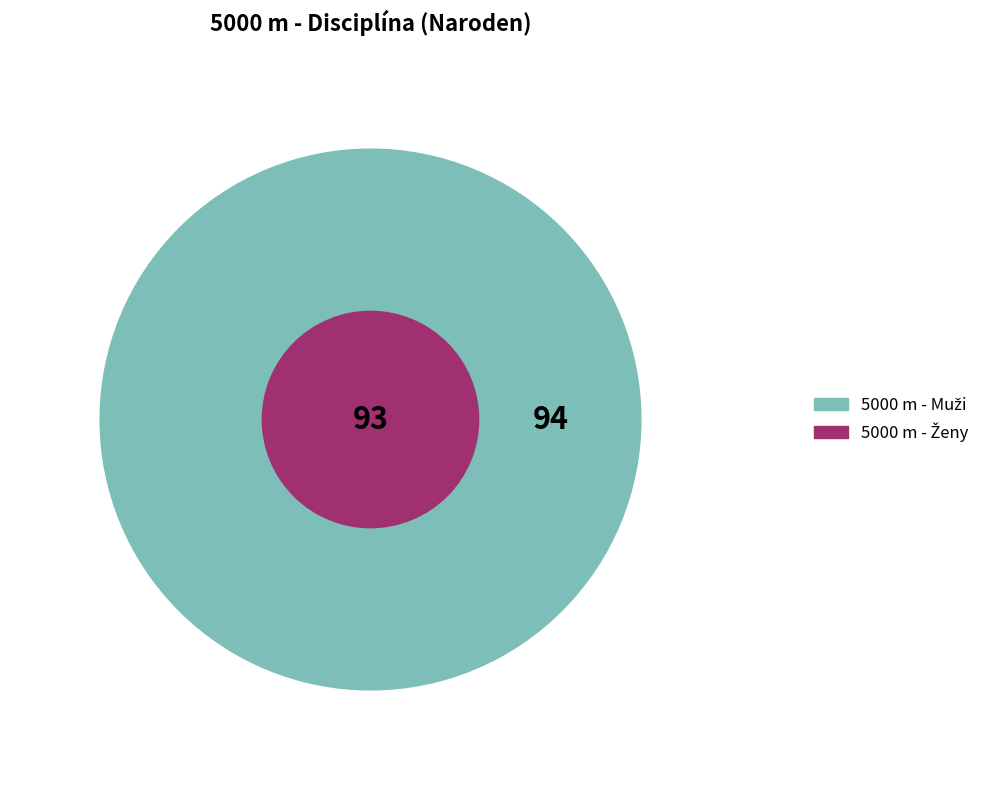

To the nearest percent, what is the difference between the largest and smallest slice percentages?

1%